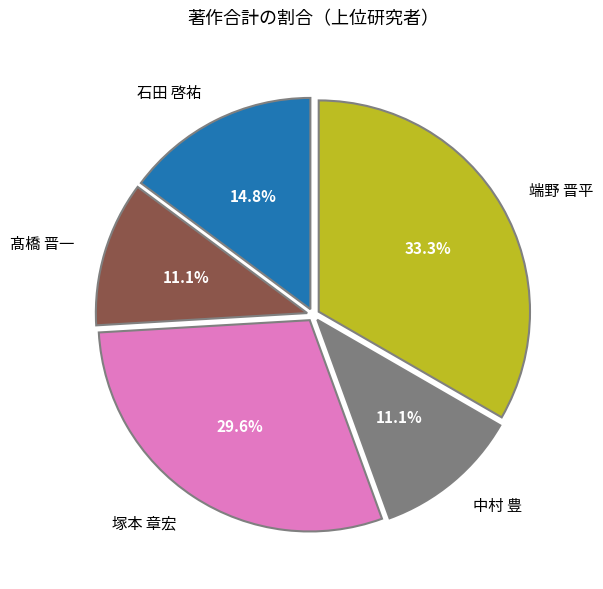

Do 端野 晋平 and 塚本 章宏 together represent more than half of the pie?

Yes